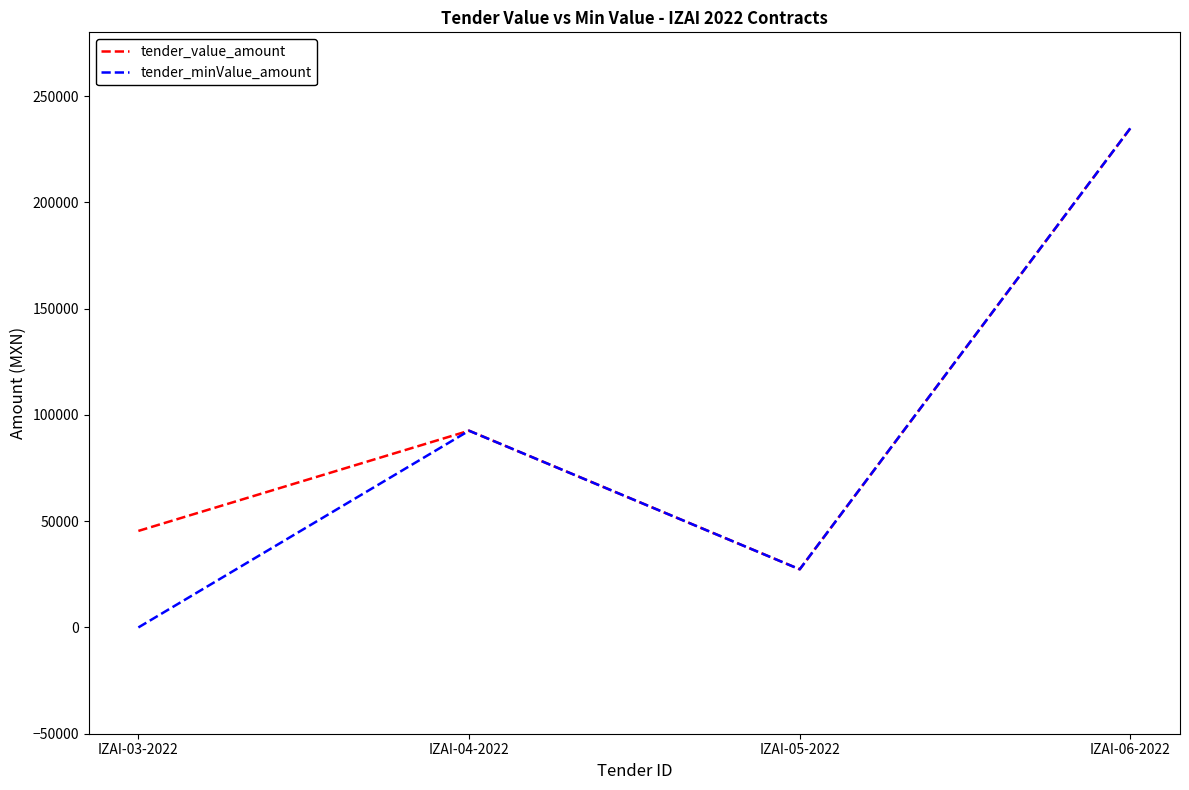

The value of tender_value_amount at IZAI-03-2022 is 66648.2. True or false?

False